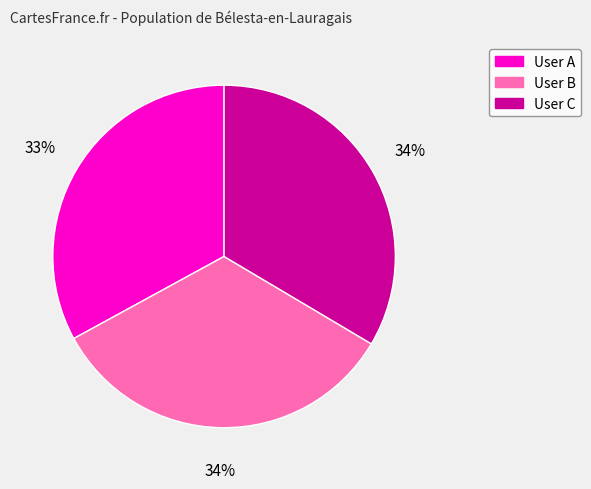

To the nearest percent, what percentage of the pie is User A?

33%